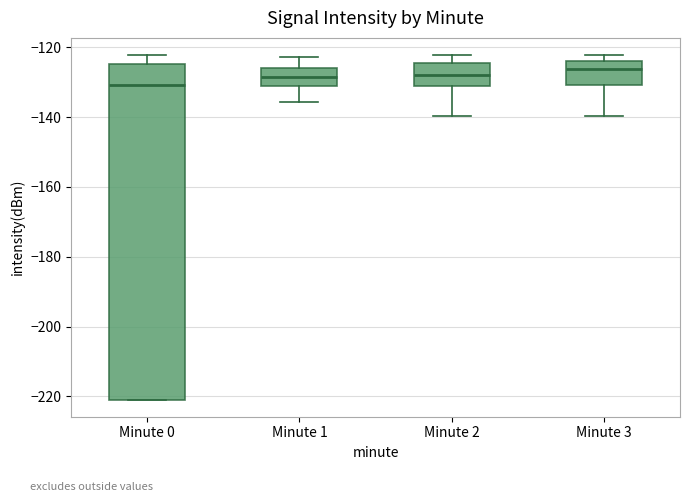

Where does the upper whisker of the box for Minute 1 end on the y-axis? The values are not printed on the chart, so give them approximately, as read against the axis.

-122